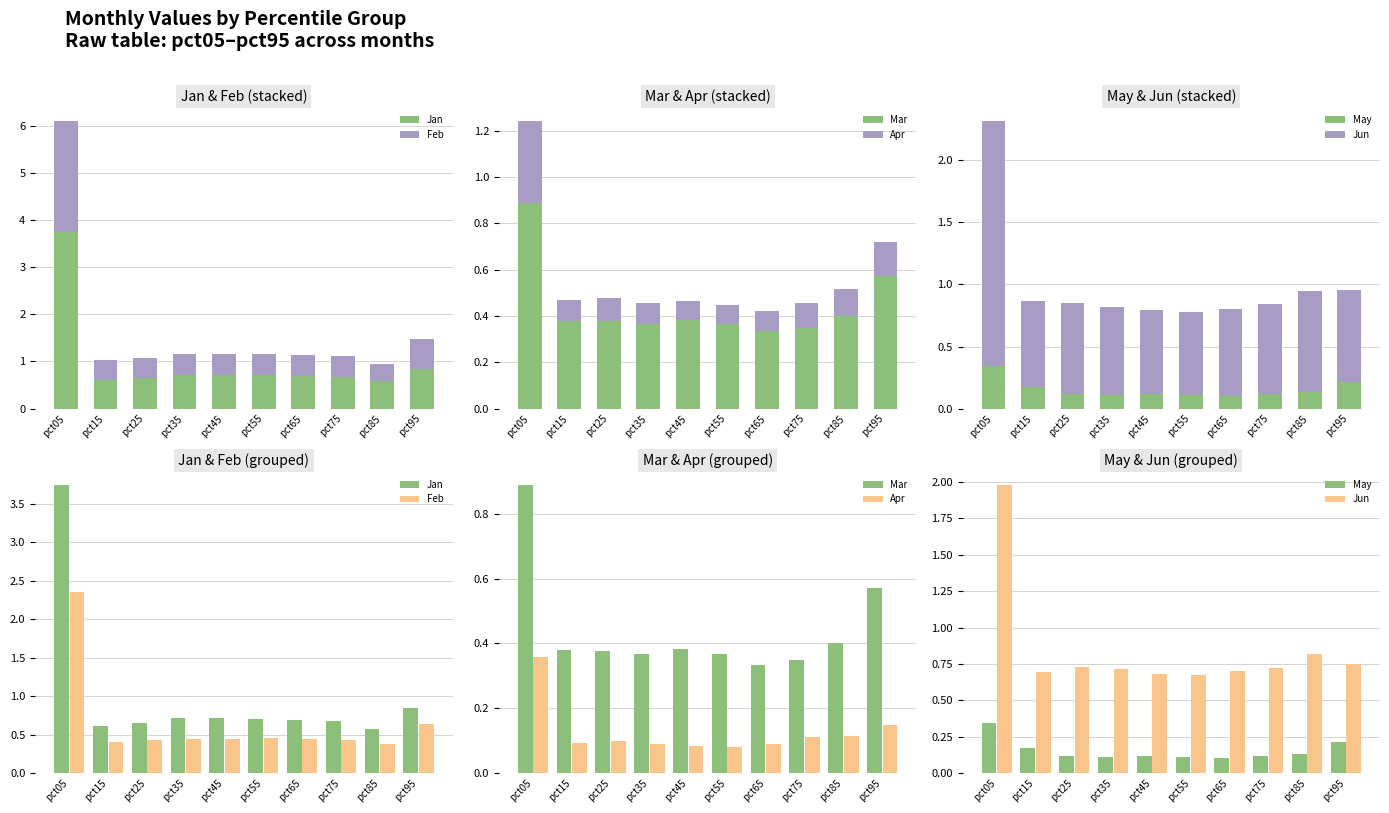

Which series changed the most between pct35 and pct95?

Mar